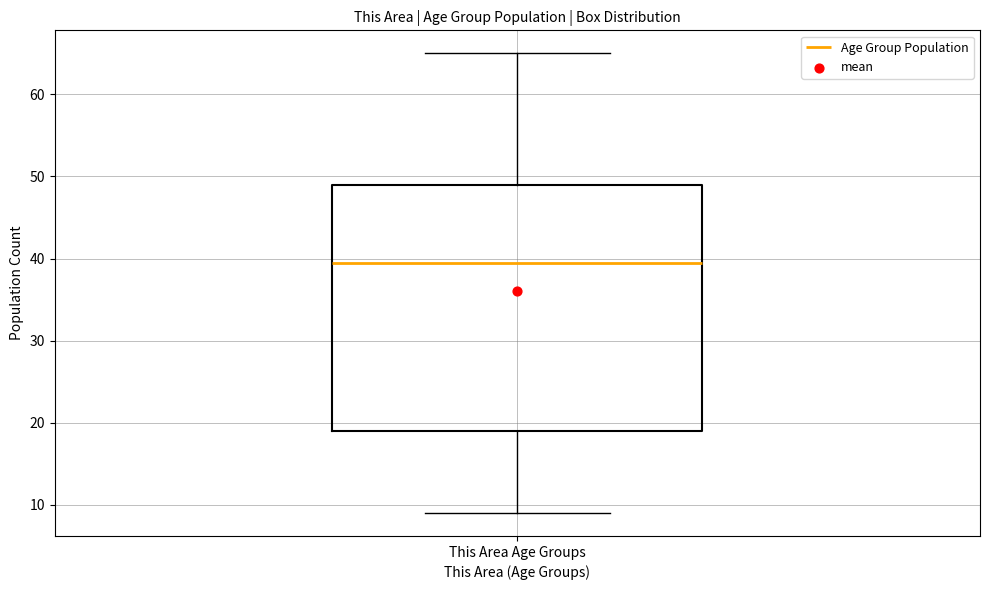

Where is the lower edge of the box for This Area Age Groups on the y-axis? The values are not printed on the chart, so give them approximately, as read against the axis.

19